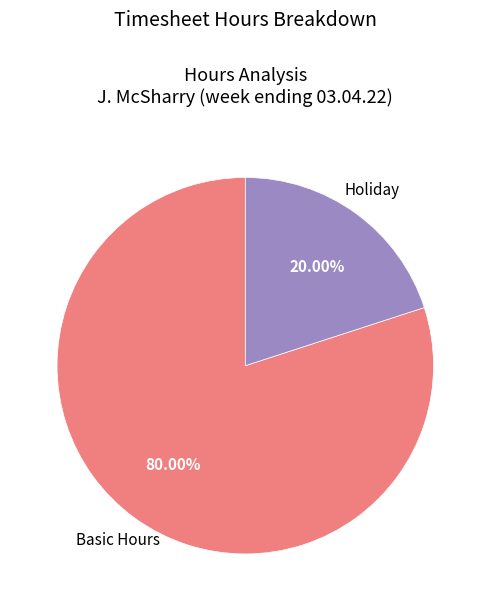

Does any single category account for the majority?

Yes